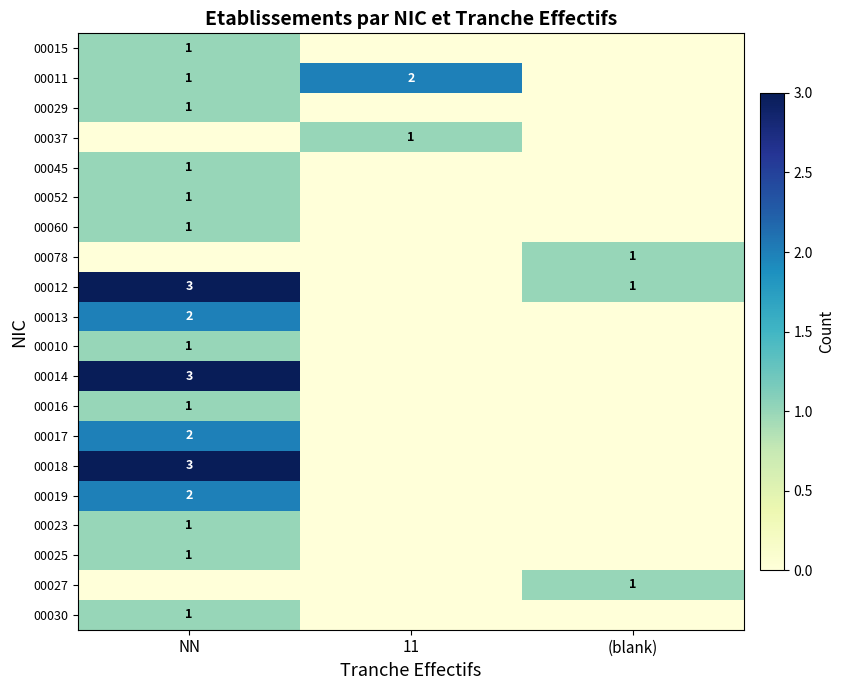

What is the difference between the highest and lowest values at (blank)?

1